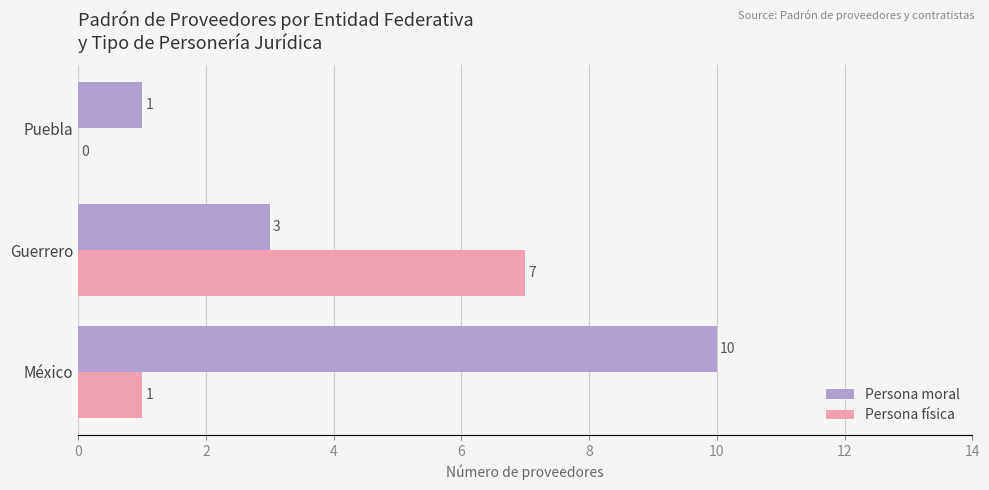

What is the maximum value shown in the chart?

10